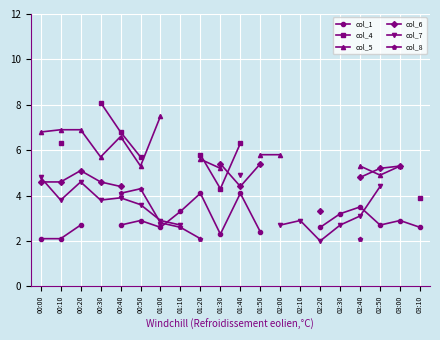

Which series changed the most between 01:50 and 03:00?

col_1